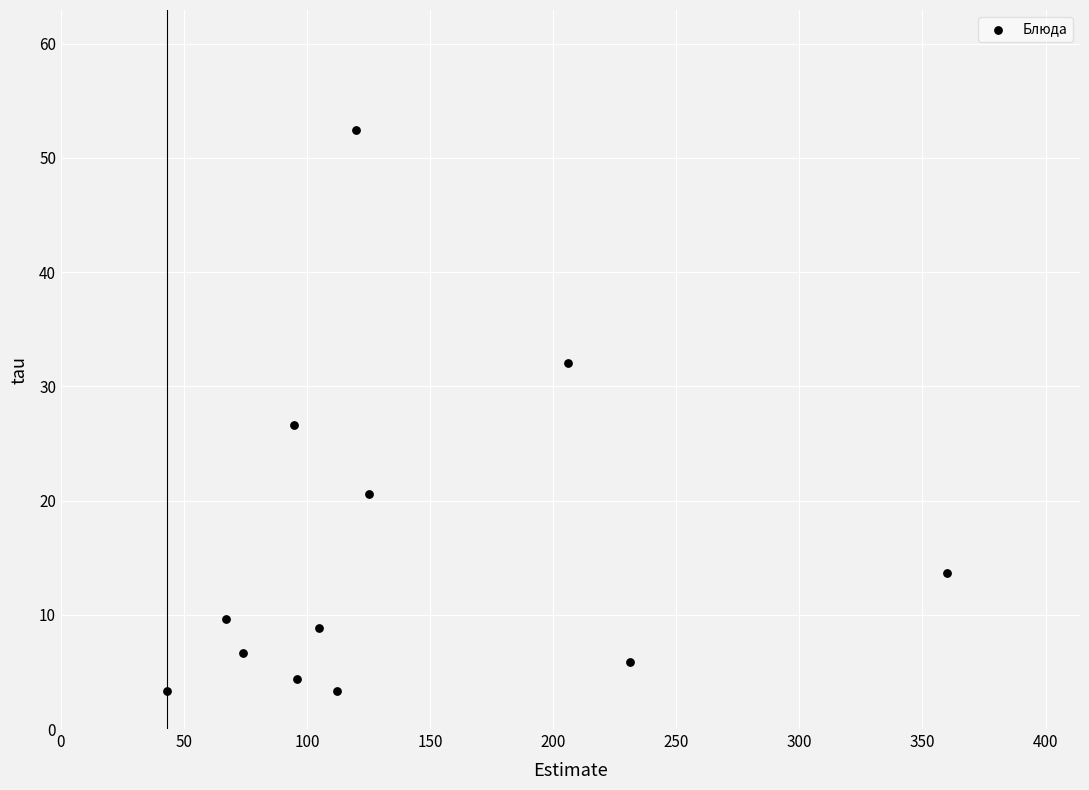

What is the average Y value?

15.6